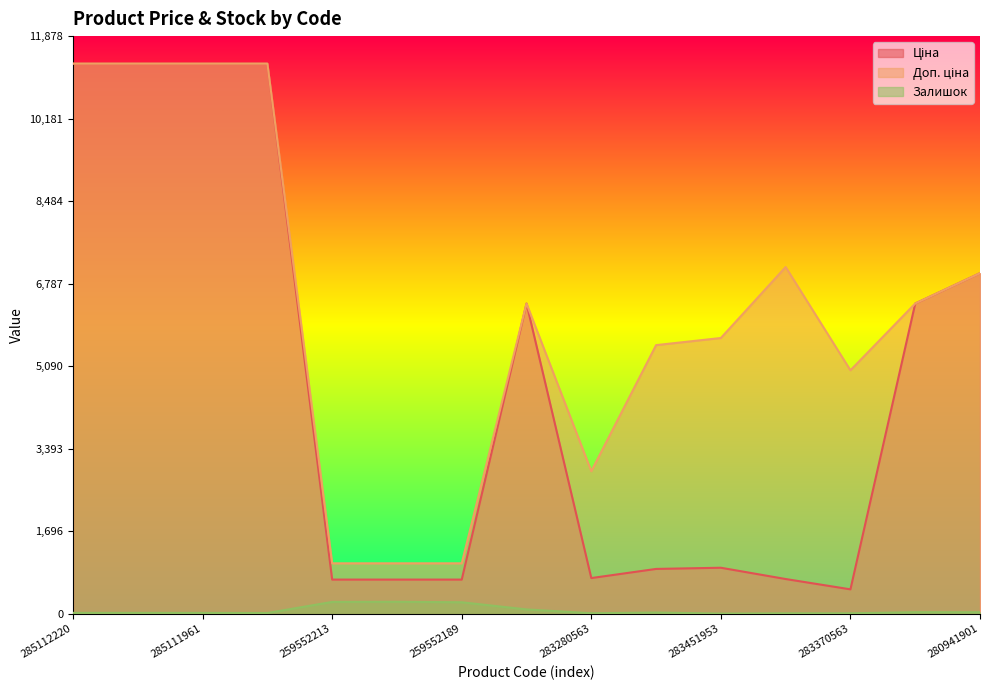

At which category does the chart reach its minimum across all series?

283451953